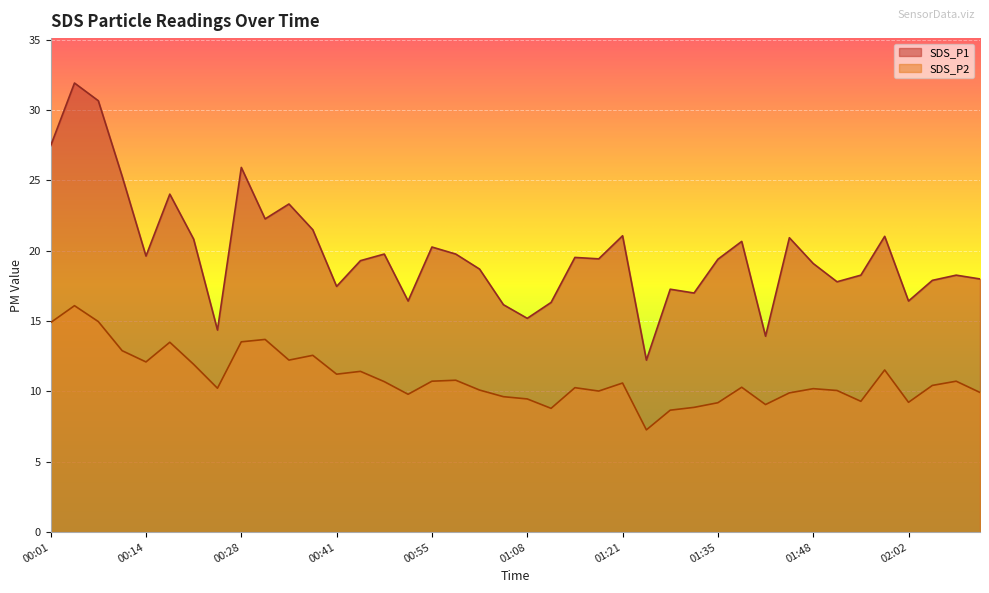

Count the number of categories in the chart.

40